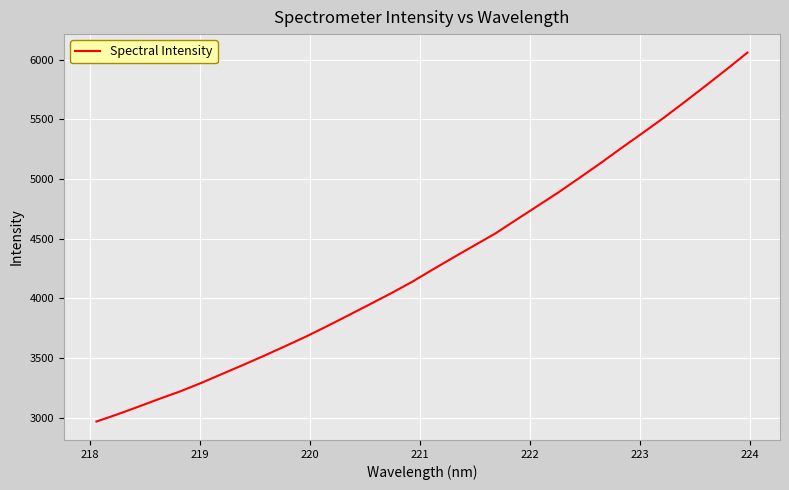

What is the difference between the maximum and minimum values?

3091.1